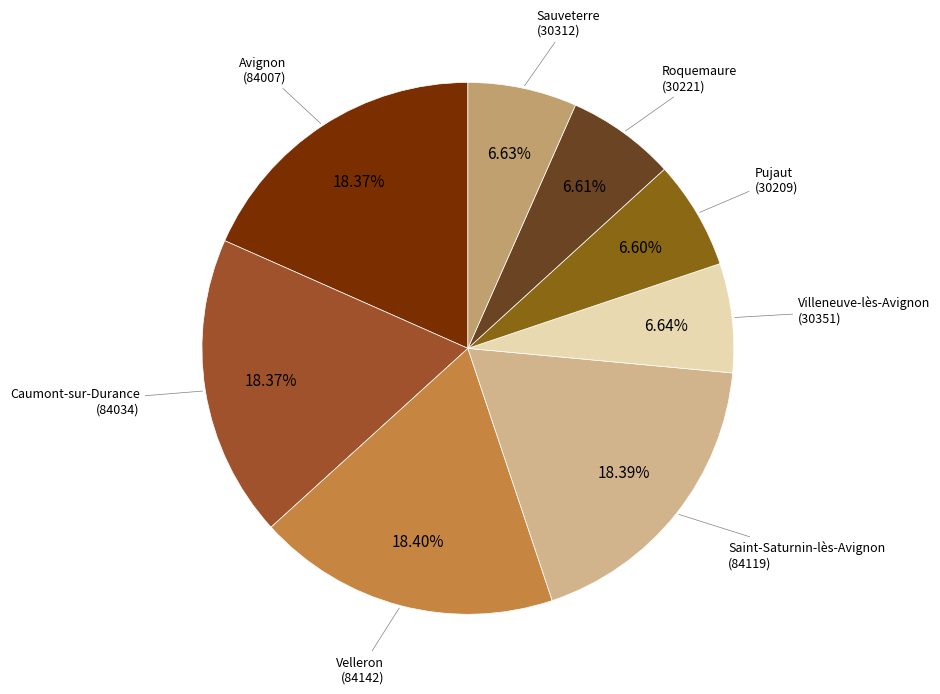

Combined, what portion of the pie is Roquemaure and Sauveterre?

13.2%